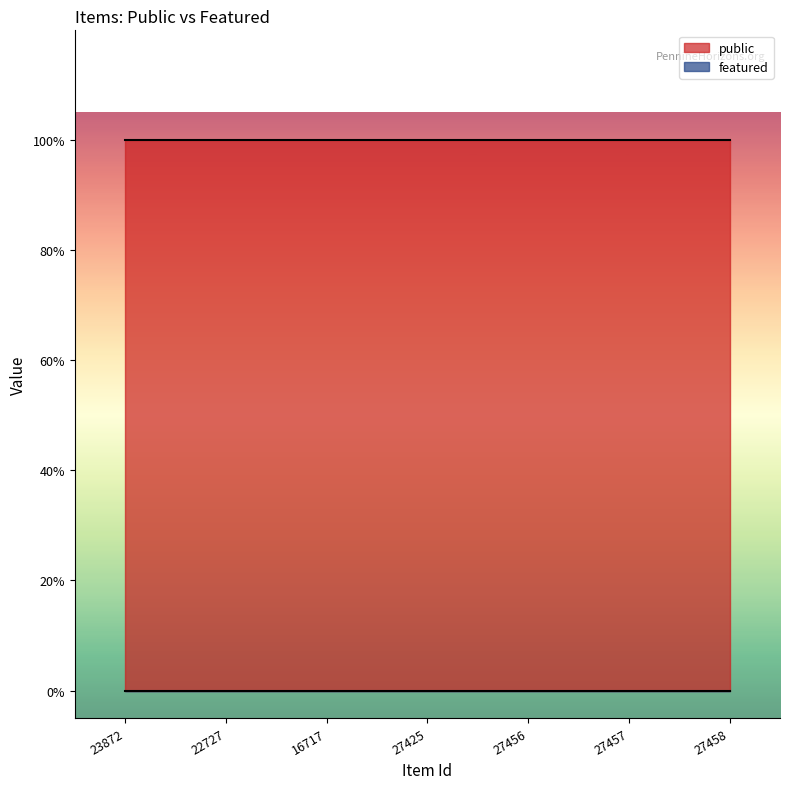

Rank the series by their maximum value, from highest to lowest.

public, featured